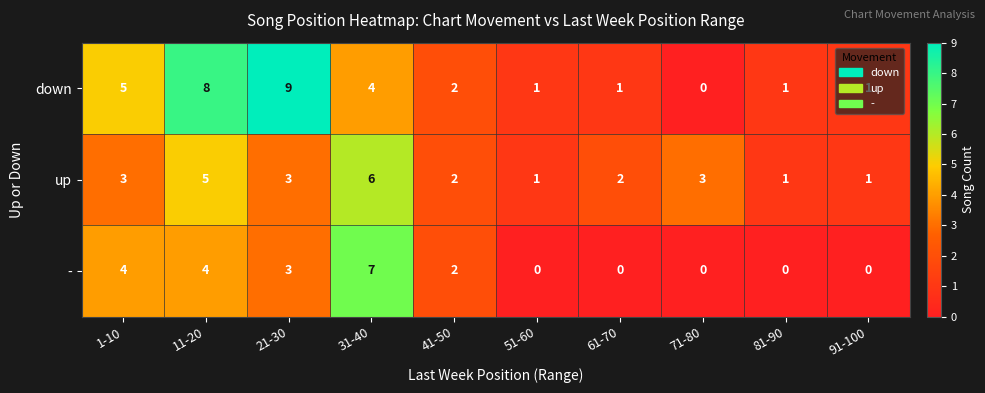

How many values in the down series are below 2?

5